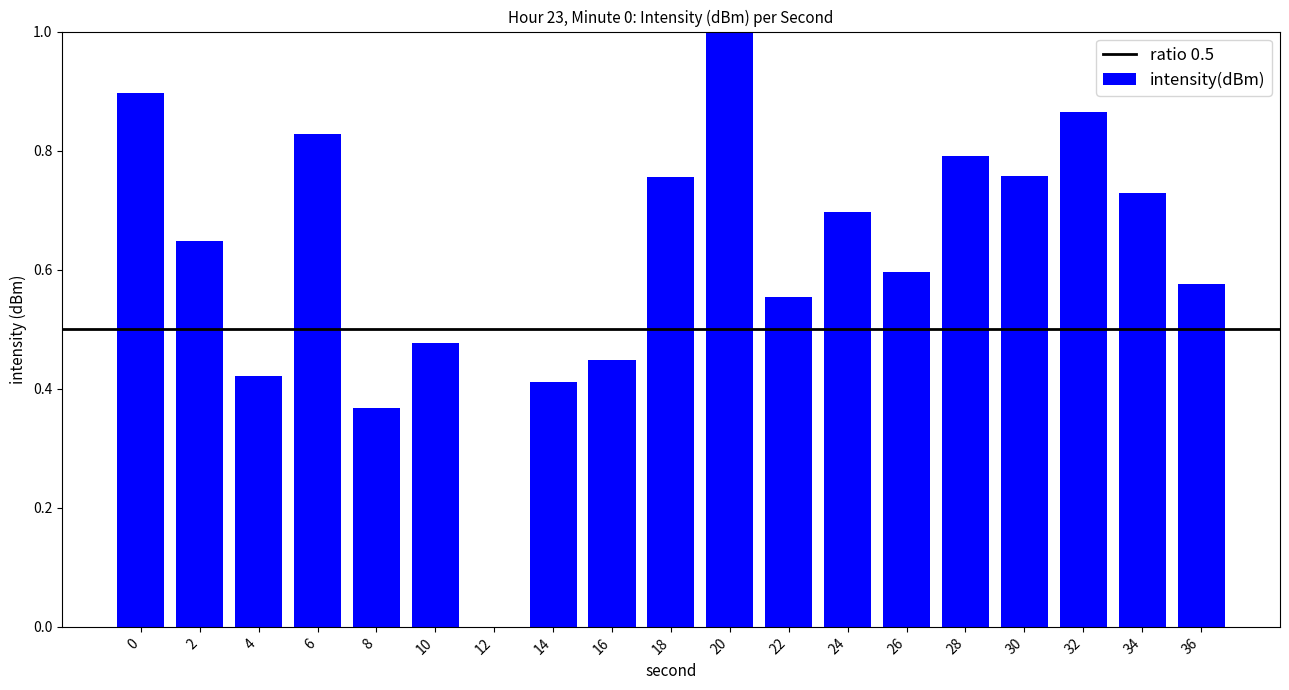

At which category does the chart reach its peak across all series?

20